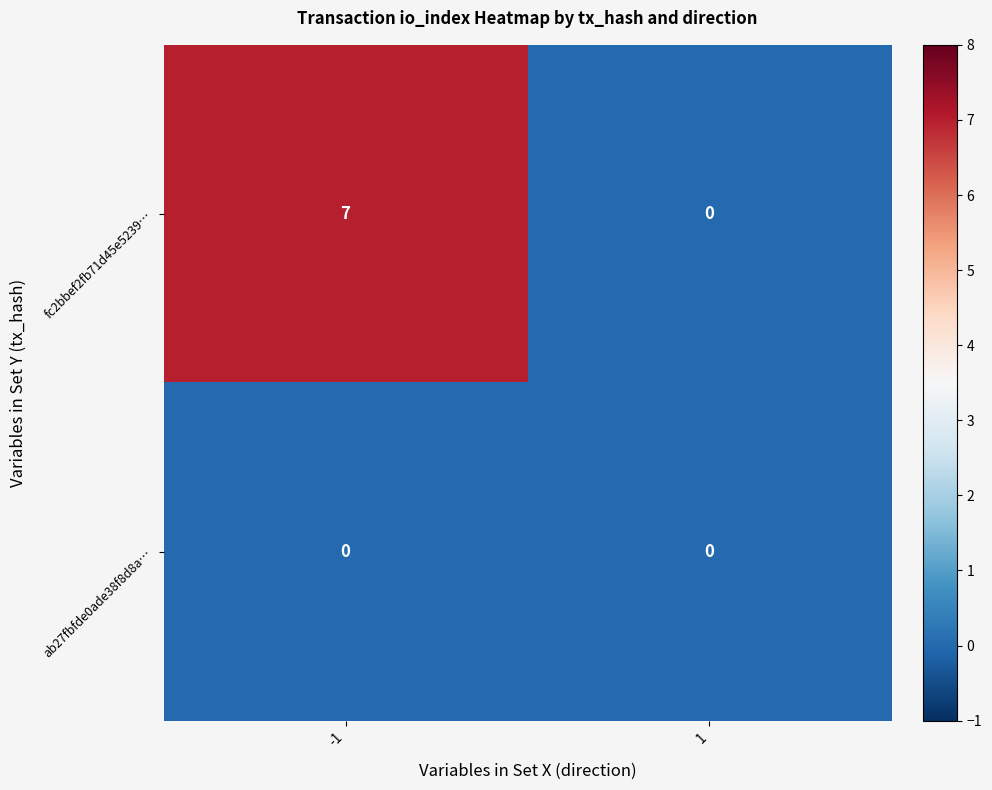

Which series has the largest total across all categories?

fc2bbef2fb71d45e5239…